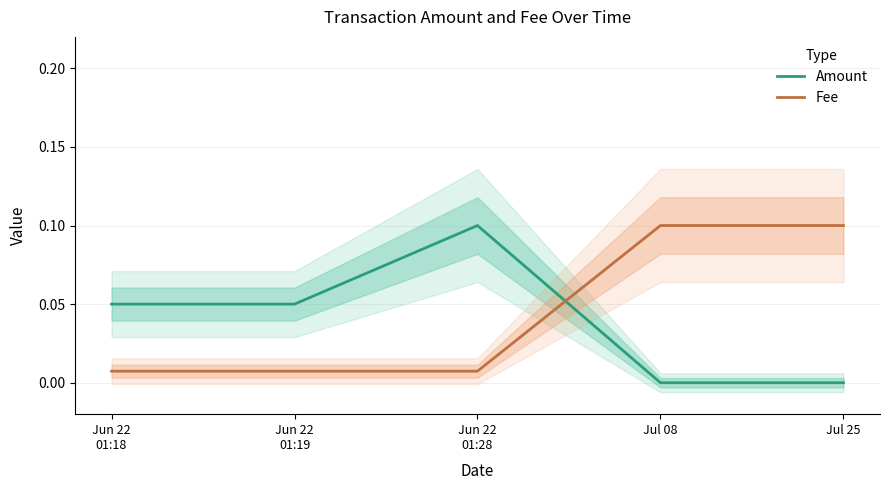

What is the difference between the highest and lowest values at Jun 22
01:28?

0.1